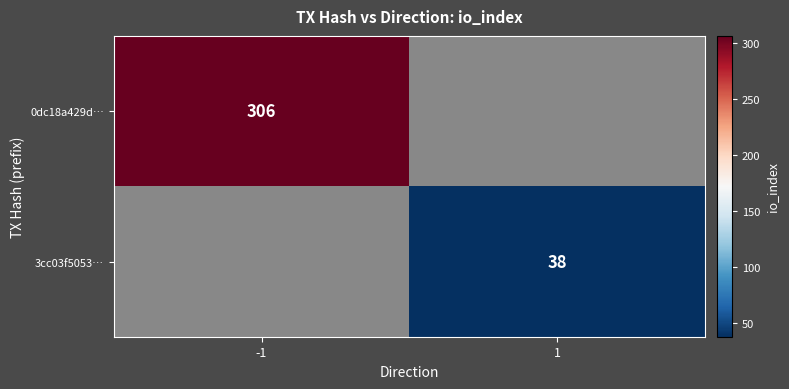

At how many categories does at least one series exceed 112?

1